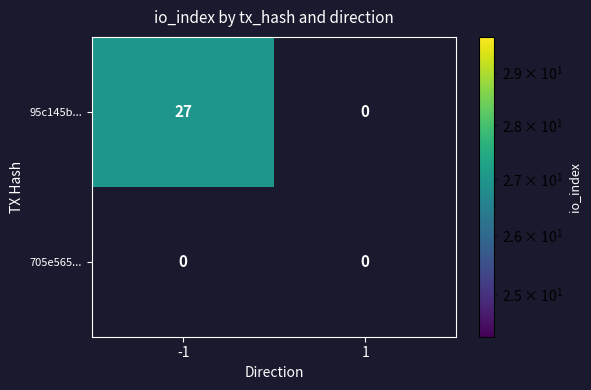

At -1, list the series in order from smallest to largest.

705e565..., 95c145b...